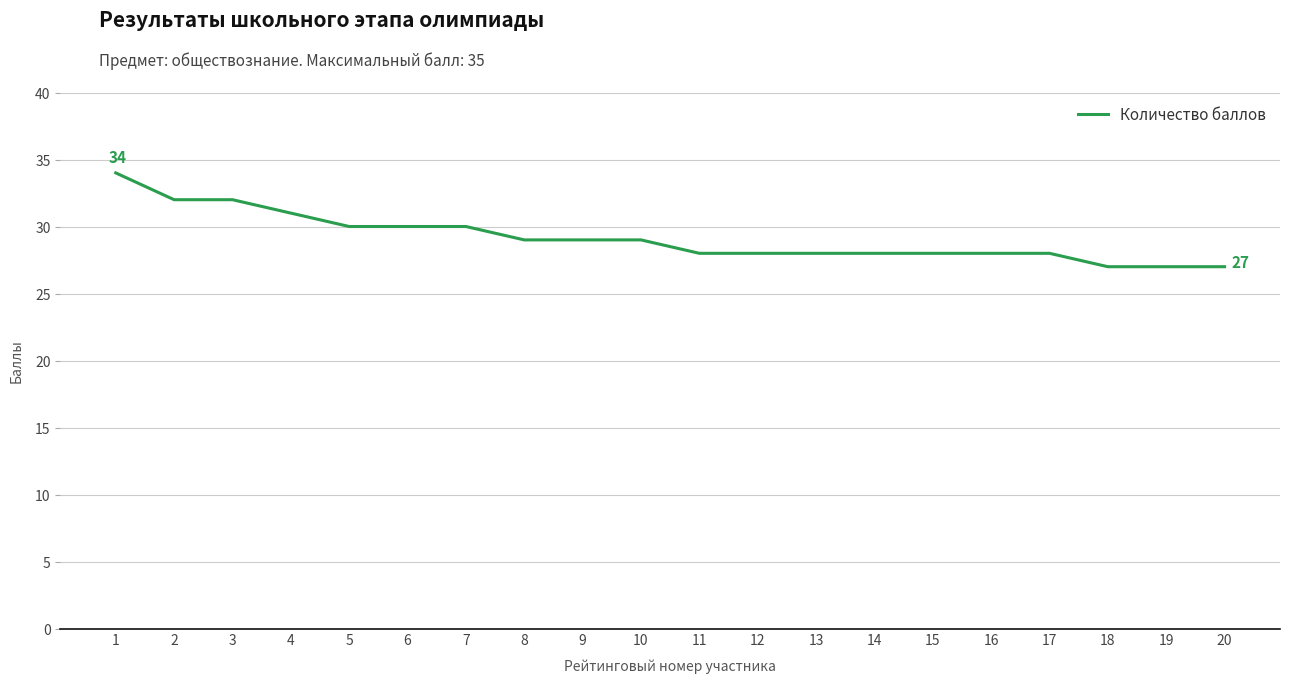

Where does the data first go above 29?

1